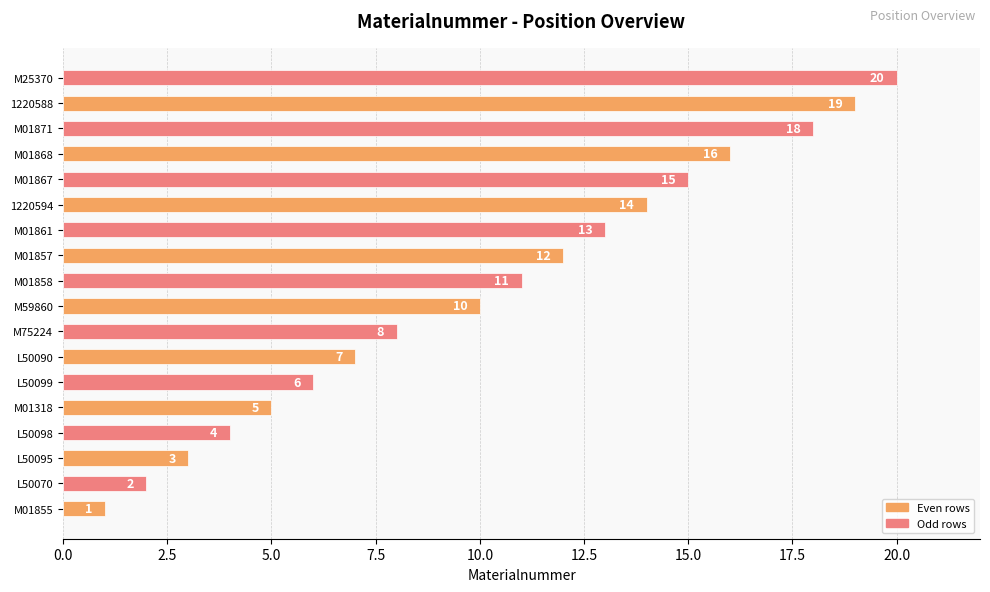

Between M75224 and M01867, which is larger?

M01867